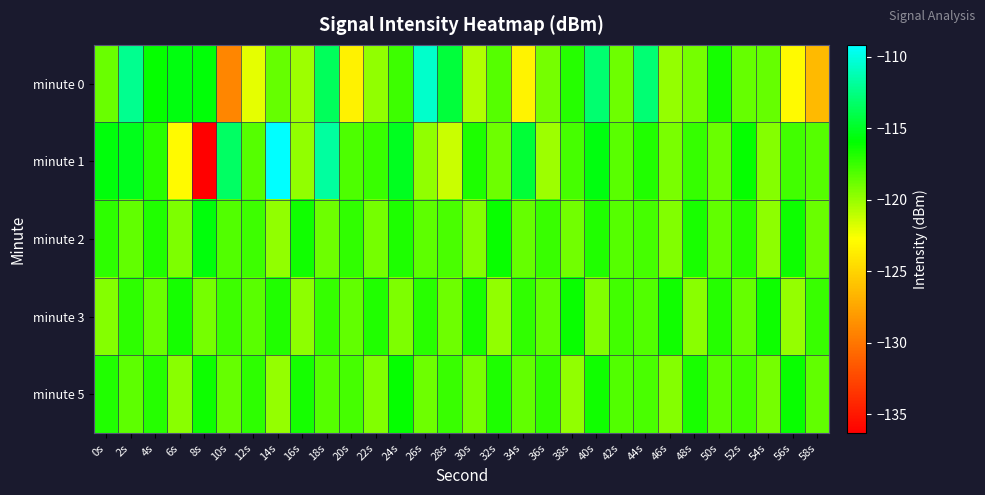

Reading left to right, what are all the values shown in this chart?

minute 0: 0s=-118.8	2s=-112.2	4s=-116.1	6s=-115.6	8s=-115.8	10s=-129.1	12s=-122.1	14s=-118.7	16s=-120.1	18s=-113.6	20s=-123.5	22s=-119.9	24s=-117.6	26s=-110.5	28s=-114.4	30s=-120.6	32s=-118.2	34s=-123.3	36s=-119.1	38s=-117.0	40s=-113.0	42s=-118.9	44s=-113.0	46s=-119.9	48s=-119.1	50s=-116.5	52s=-118.6	54s=-118.7	56s=-123.1	58s=-126.4
minute 1: 0s=-115.7	2s=-115.2	4s=-117.0	6s=-123.0	8s=-136.3	10s=-113.4	12s=-118.3	14s=-109.2	16s=-119.8	18s=-111.7	20s=-118.0	22s=-117.5	24s=-115.2	26s=-119.8	28s=-121.3	30s=-116.7	32s=-118.9	34s=-114.5	36s=-120.1	38s=-117.8	40s=-115.6	42s=-118.3	44s=-116.9	46s=-119.2	48s=-117.4	50s=-118.8	52s=-116.1	54s=-119.5	56s=-117.7	58s=-118.2
minute 2: 0s=-117.2	2s=-118.5	4s=-116.8	6s=-119.3	8s=-115.7	10s=-118.1	12s=-117.6	14s=-119.8	16s=-116.4	18s=-118.9	20s=-117.3	22s=-119.1	24s=-116.7	26s=-118.4	28s=-117.9	30s=-119.5	32s=-116.2	34s=-118.7	36s=-117.5	38s=-119.0	40s=-116.9	42s=-118.2	44s=-117.8	46s=-119.4	48s=-116.6	50s=-118.6	52s=-117.1	54s=-119.7	56s=-116.3	58s=-118.8
minute 3: 0s=-119.5	2s=-117.2	4s=-118.8	6s=-116.5	8s=-119.1	10s=-117.6	12s=-118.3	14s=-116.9	16s=-119.7	18s=-117.4	20s=-118.6	22s=-116.8	24s=-119.3	26s=-117.1	28s=-118.9	30s=-116.6	32s=-119.8	34s=-117.3	36s=-118.5	38s=-116.2	40s=-119.4	42s=-117.7	44s=-118.1	46s=-116.4	48s=-119.6	50s=-117.0	52s=-118.7	54s=-116.3	56s=-119.9	58s=-117.5
minute 5: 0s=-116.8	2s=-118.4	4s=-117.0	6s=-119.6	8s=-116.3	10s=-118.7	12s=-117.2	14s=-119.9	16s=-116.5	18s=-118.2	20s=-117.8	22s=-119.4	24s=-116.1	26s=-118.9	28s=-117.5	30s=-119.2	32s=-116.7	34s=-118.6	36s=-117.3	38s=-119.8	40s=-116.4	42s=-118.1	44s=-117.9	46s=-119.5	48s=-116.6	50s=-118.3	52s=-117.7	54s=-119.1	56s=-116.2	58s=-118.5